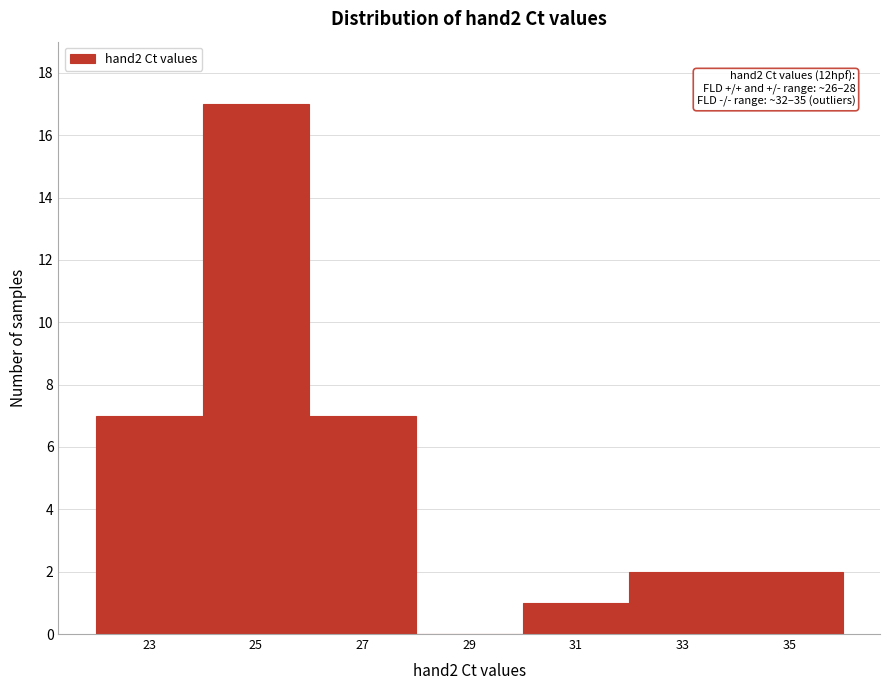

Reading right to left, extract all data points from this chart.

35=2	33=2	31=1	29=0	27=7	25=17	23=7